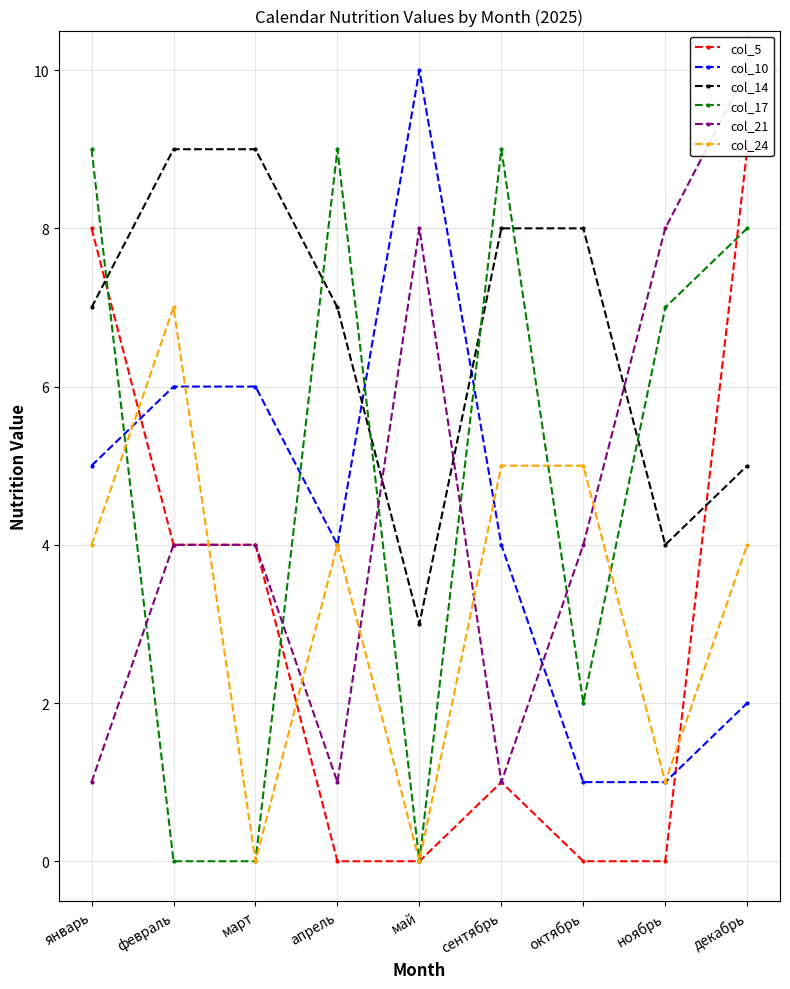

Rank the series by their maximum value, from highest to lowest.

col_10, col_21, col_5, col_14, col_17, col_24